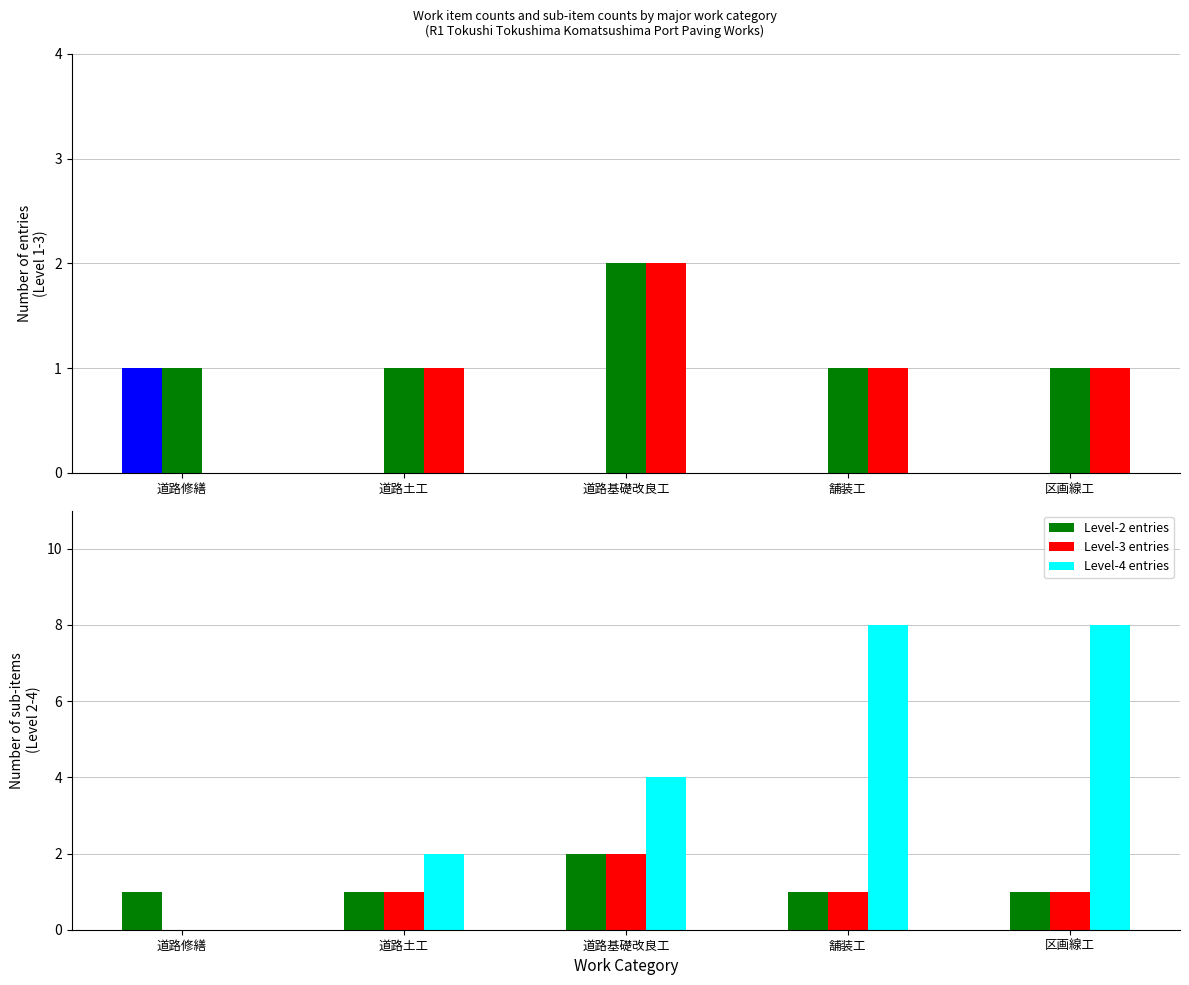

What is the difference between the maximum and minimum values in the Level-1 entries series?

1